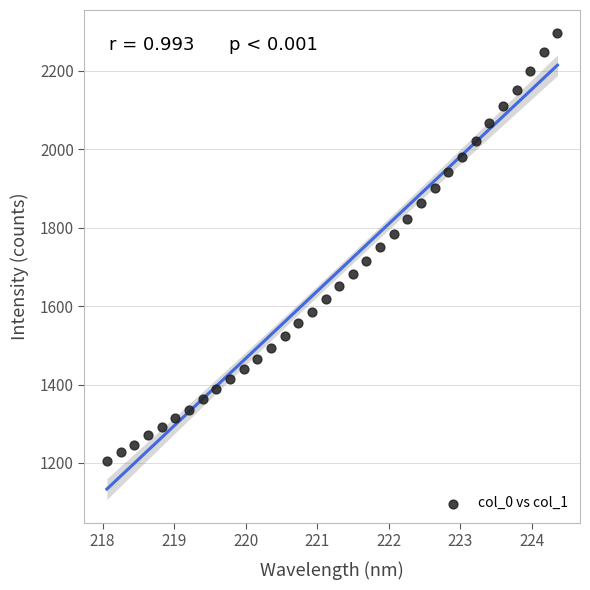

What is the range of X values (max minus min)?

6.3